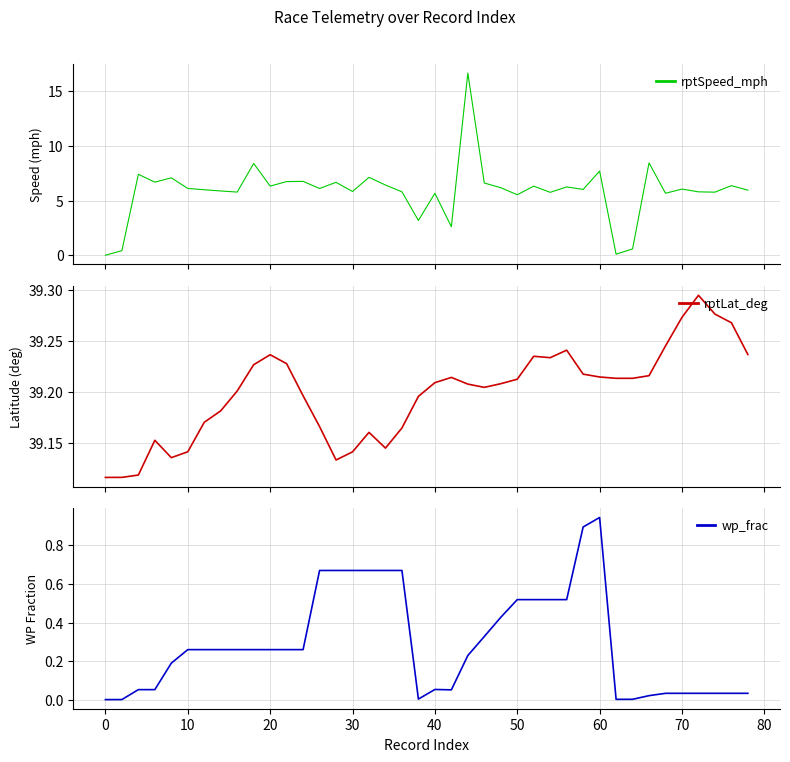

What is the maximum value for rptLat_deg?

39.3